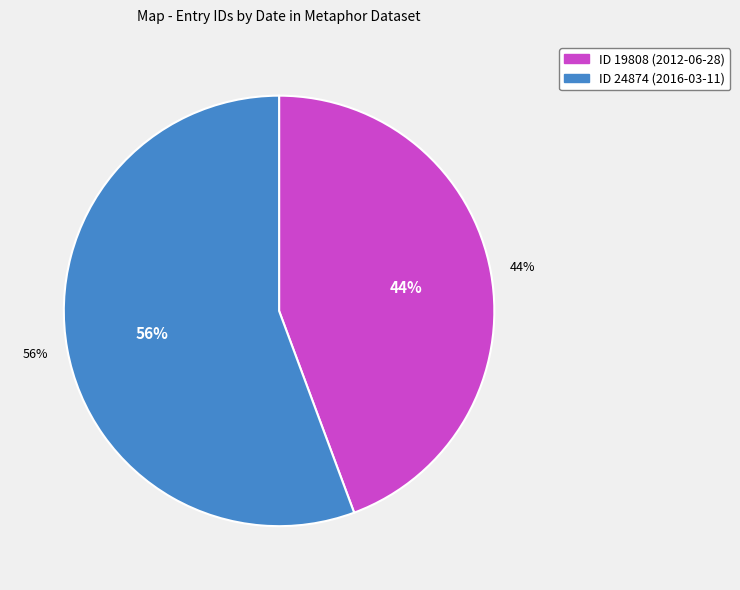

How many segments does this pie chart have?

2